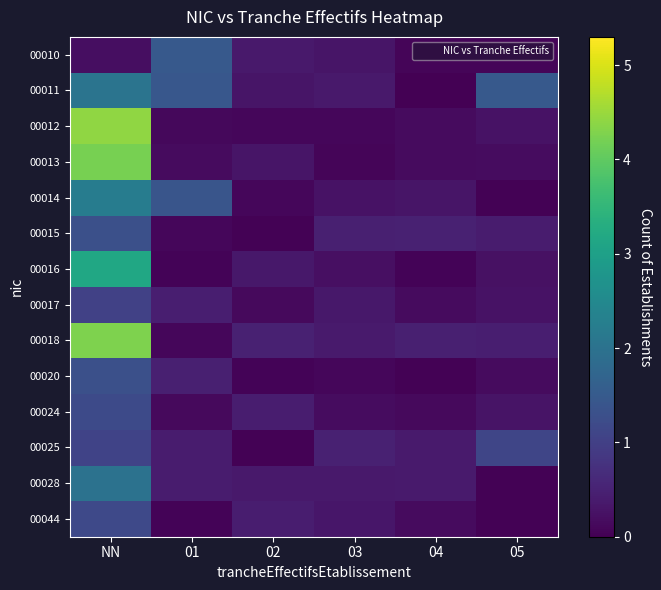

Which category has the lowest value across all series?

04